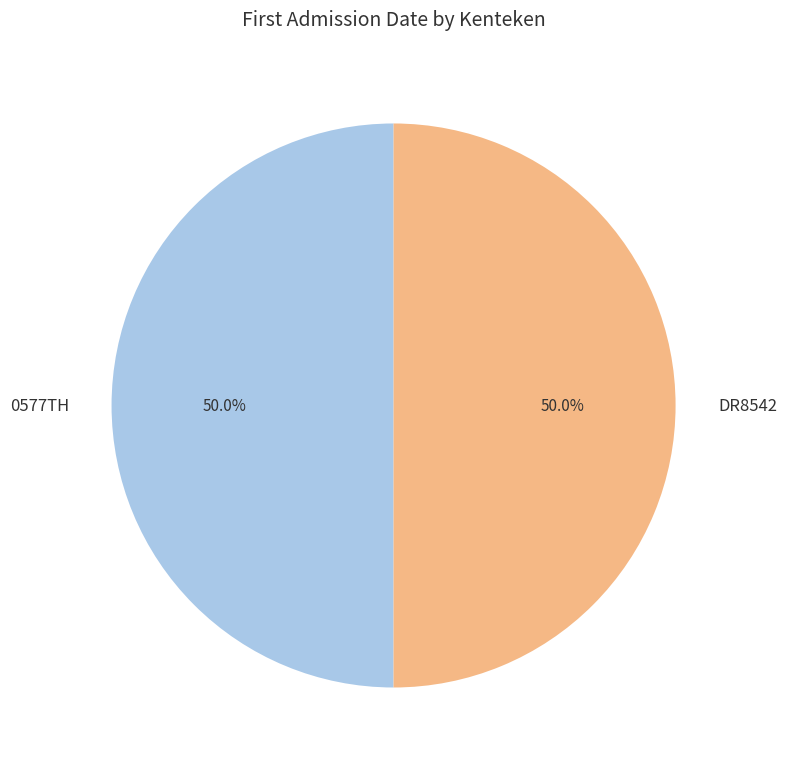

How many segments does this pie chart have?

2